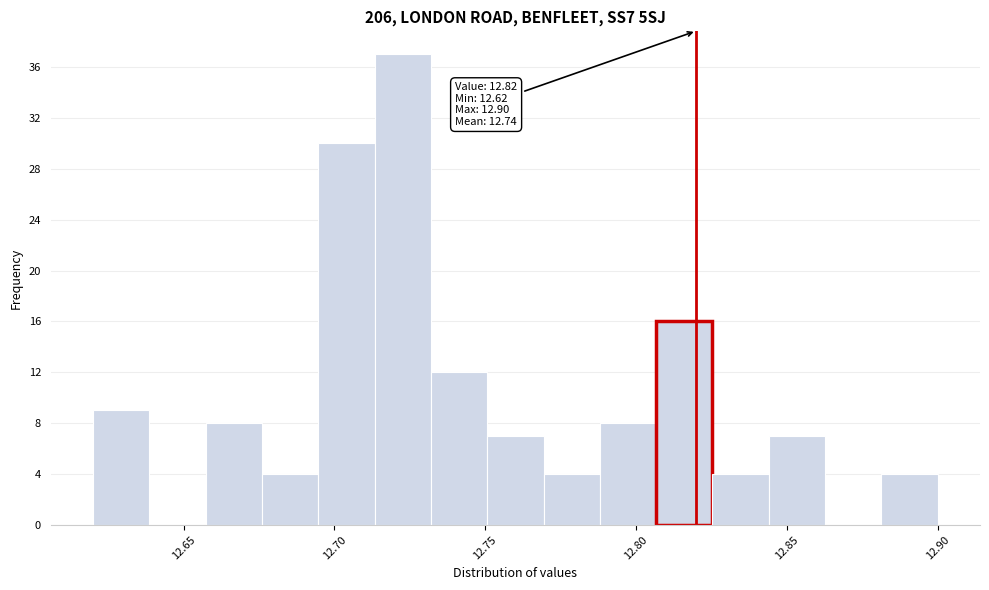

Read against the x-axis, roughly where is the centre of the tallest bar?

12.725